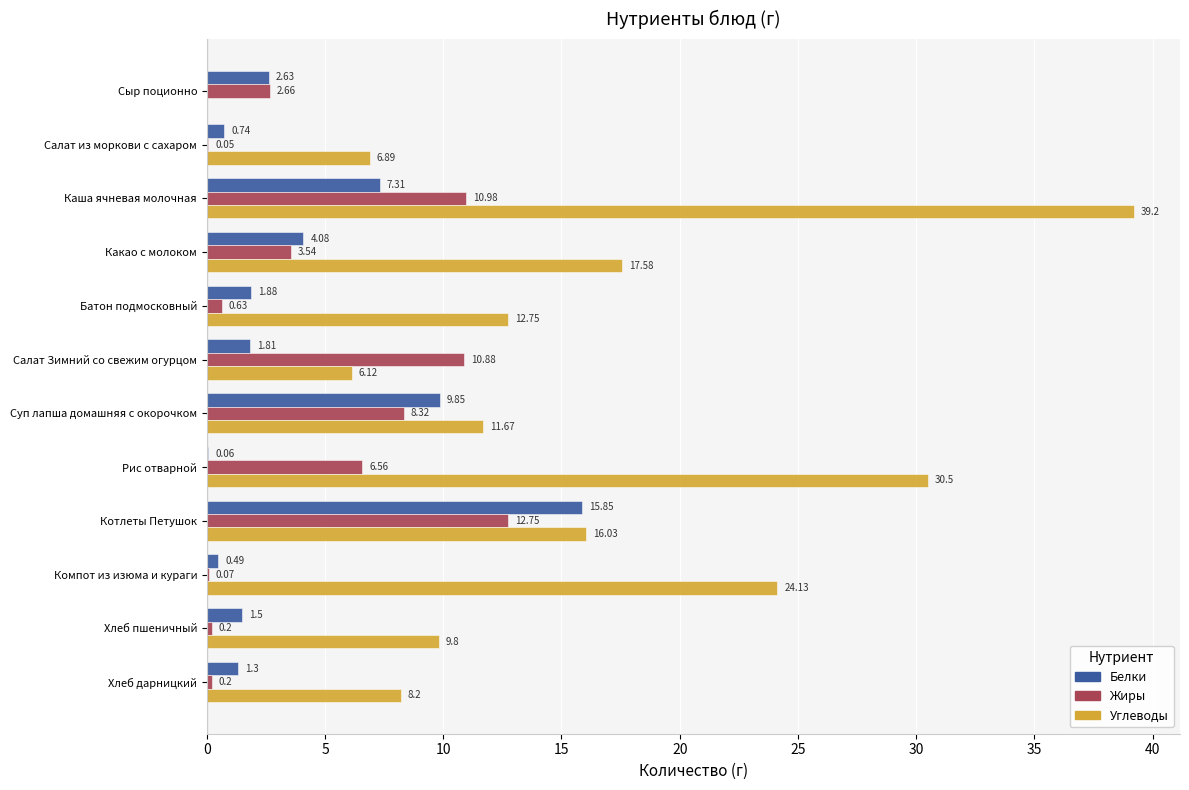

At which label is Белки closest to 7?

Каша ячневая молочная